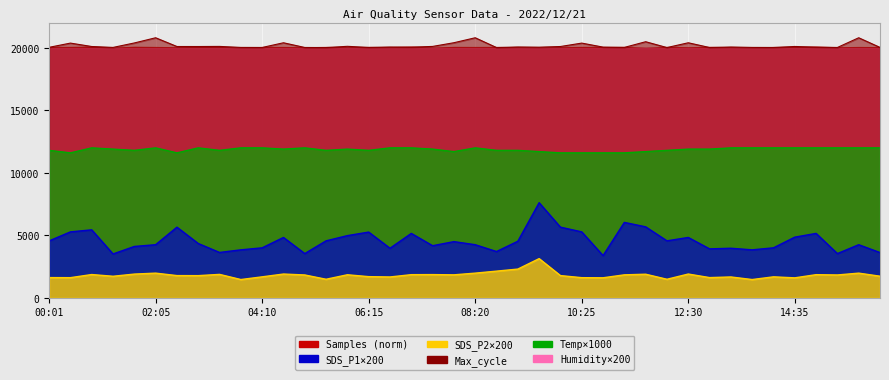

At which category does Max_cycle reach its first local valley?

01:15